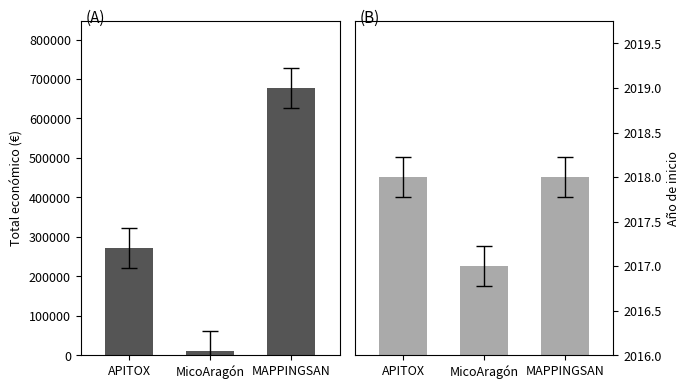

How many bars are there in each group?

2